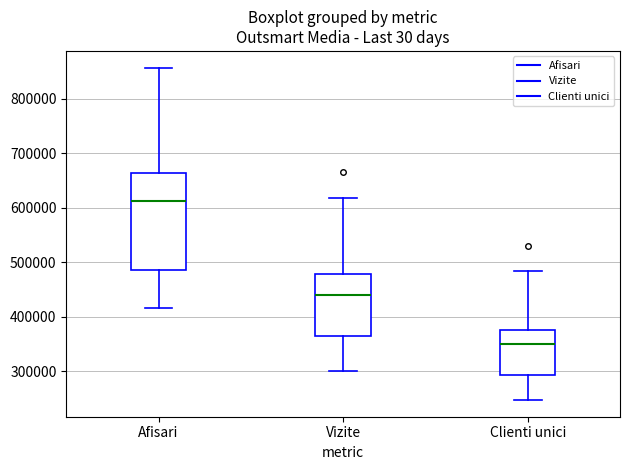

Which box has the lowest median line?

Clienti unici